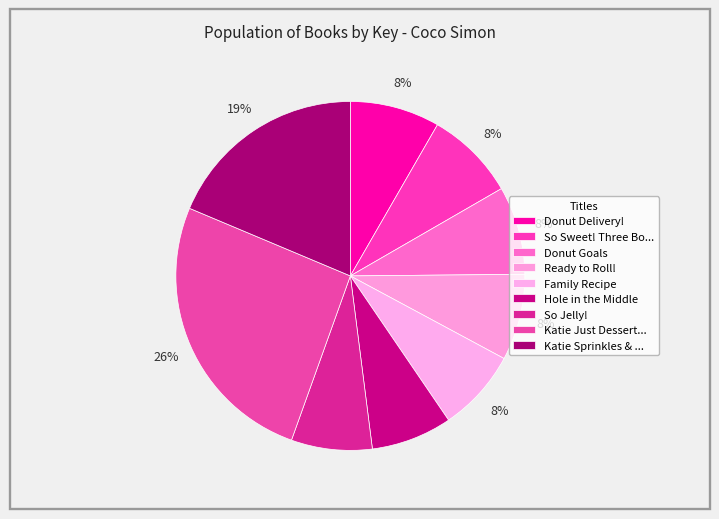

How many slices are in this pie chart?

9